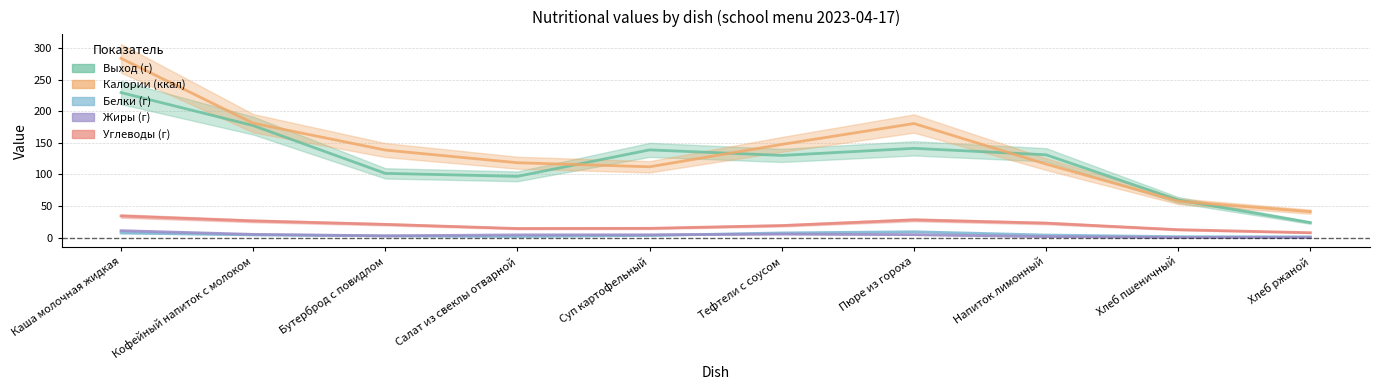

The Жиры (г) series shows 5.9 at Пюре из гороха. True or false?

True